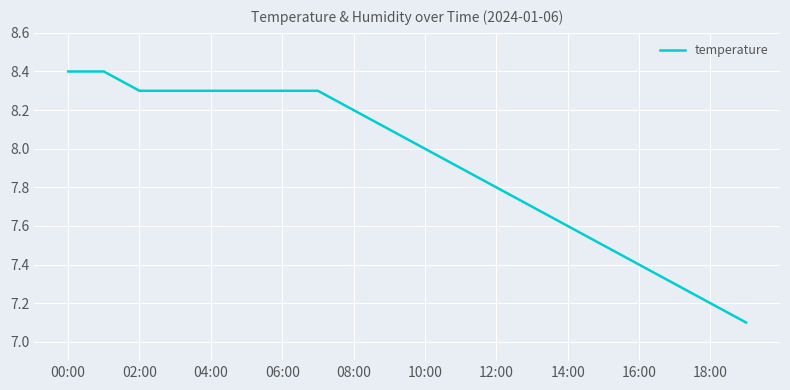

What is the difference between the maximum and minimum values?

1.3